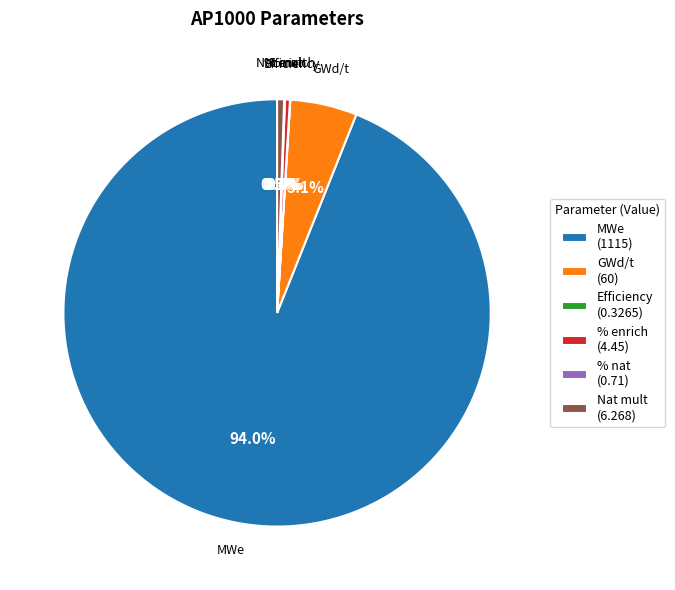

Which has a higher value, MWe or % enrich?

MWe